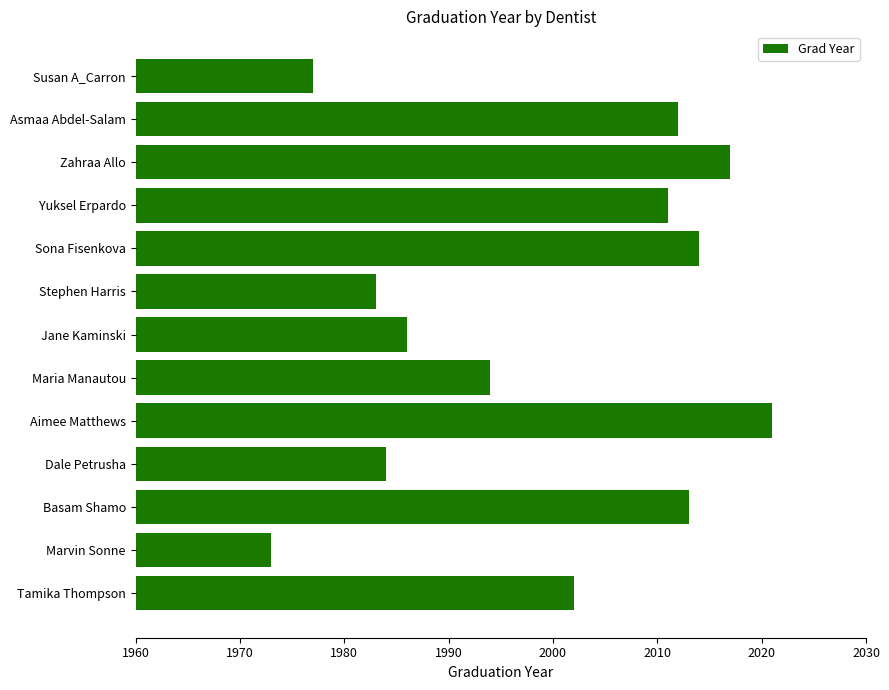

True or false: the data shows 1994 at Maria Manautou.

True